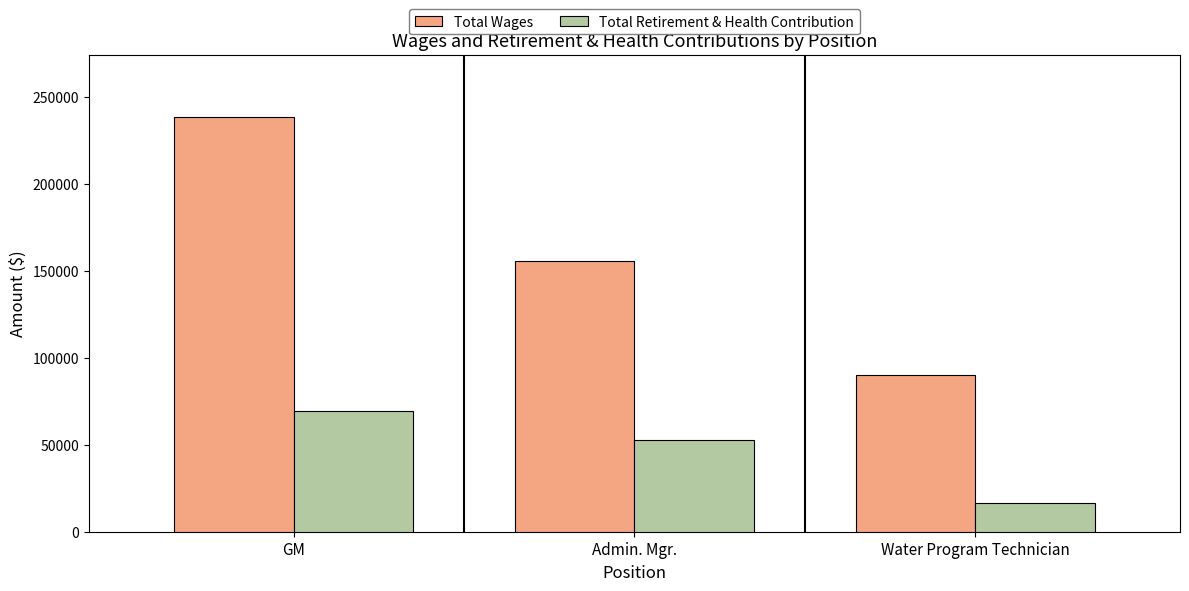

What position from the left is Water Program Technician?

3